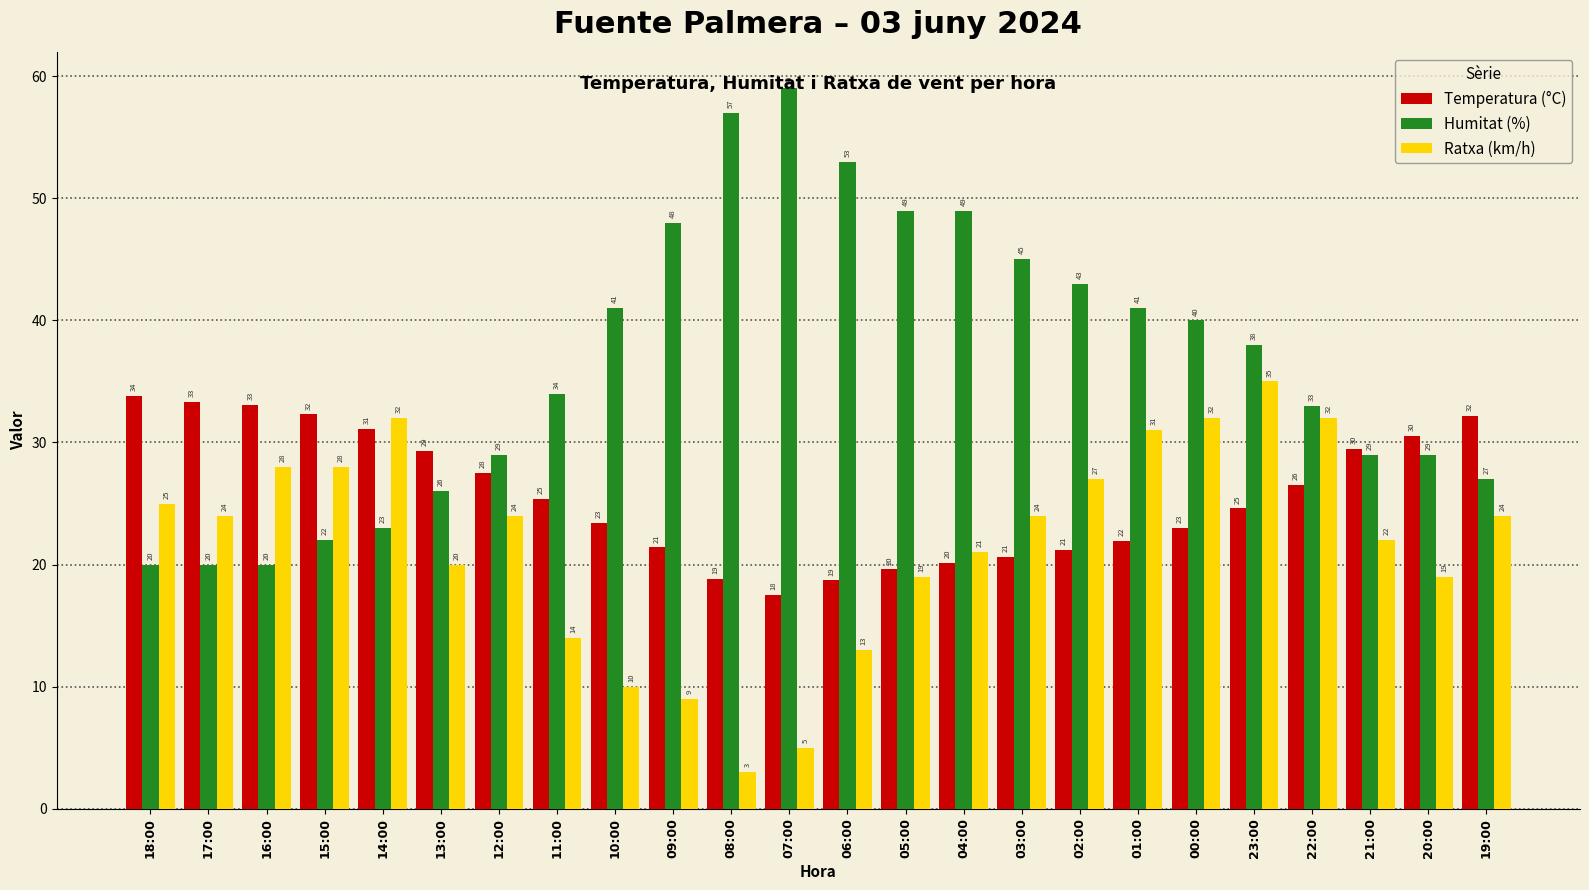

At which label does Humitat (%) reach its peak?

07:00